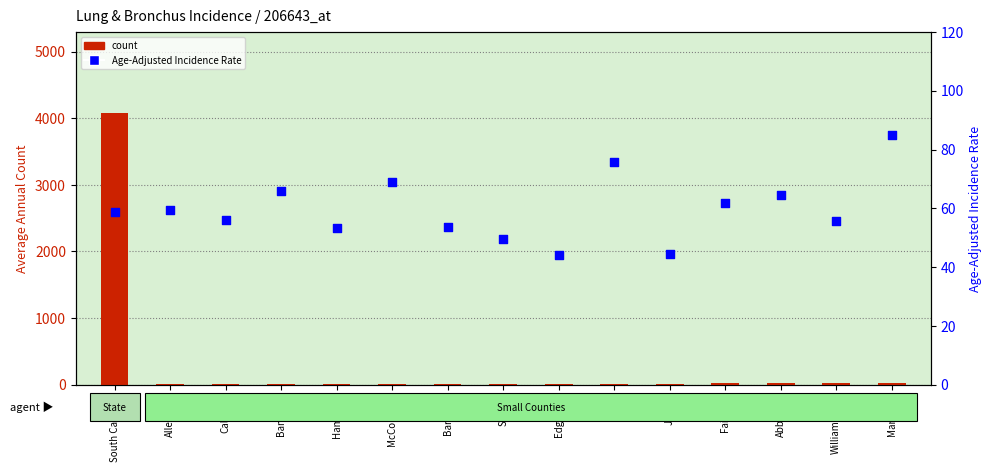

What are all the series names shown in the legend?

count, Age-Adjusted Incidence Rate